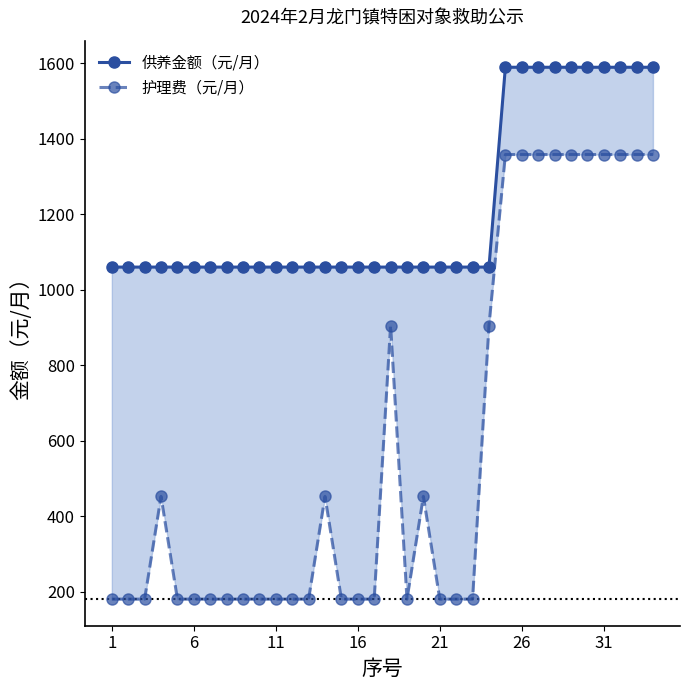

True or false: 护理费（元/月） and 供养金额（元/月） intersect in this chart.

False